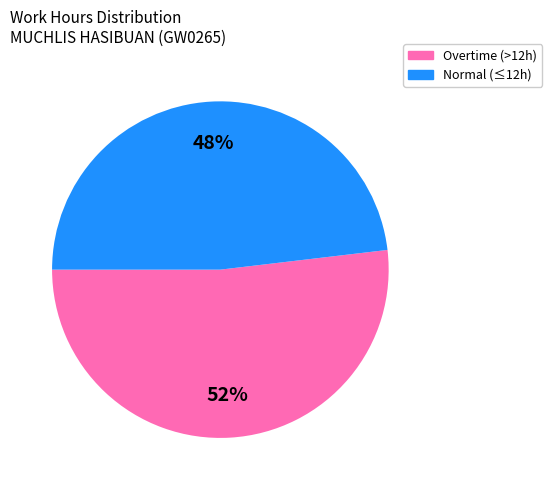

To the nearest percent, what is the average slice percentage?

50%